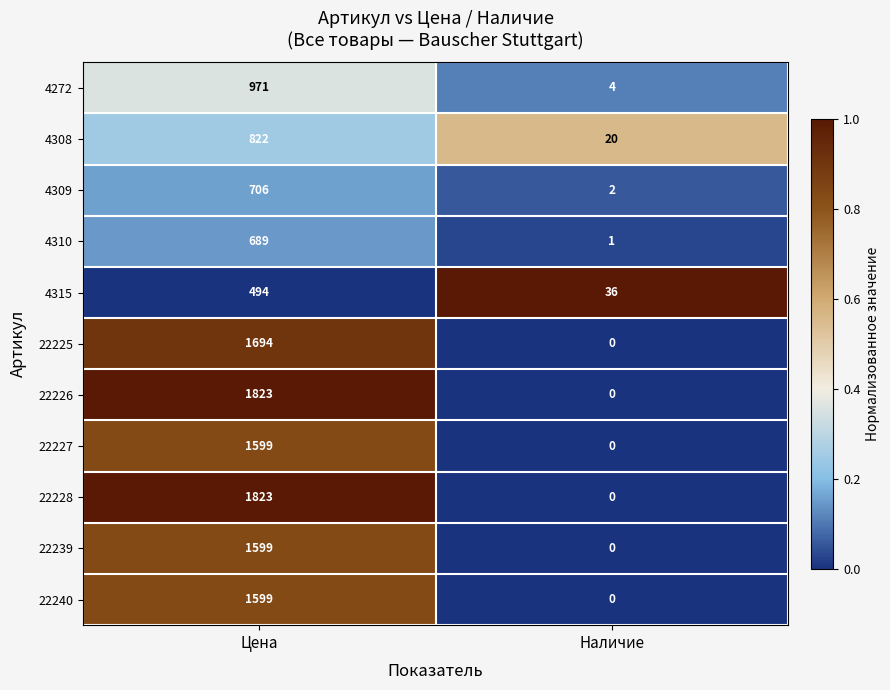

Reading left to right, what are all the values shown in this chart?

4272: Цена=971	Наличие=4
4308: Цена=822	Наличие=20
4309: Цена=706	Наличие=2
4310: Цена=689	Наличие=1
4315: Цена=494	Наличие=36
22225: Цена=1694	Наличие=0
22226: Цена=1823	Наличие=0
22227: Цена=1599	Наличие=0
22228: Цена=1823	Наличие=0
22239: Цена=1599	Наличие=0
22240: Цена=1599	Наличие=0